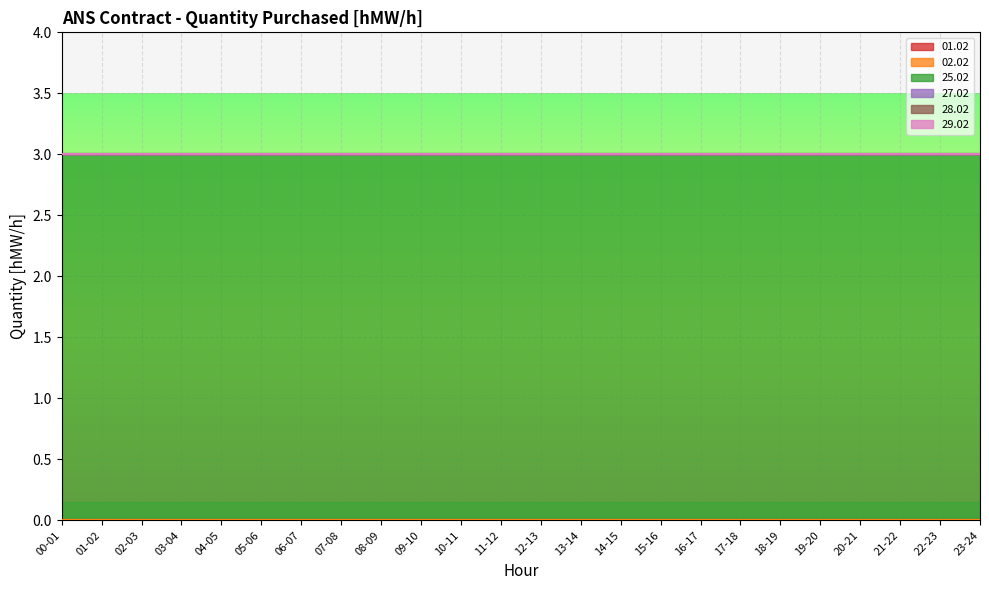

At which category is the sum across all series the highest?

00-01